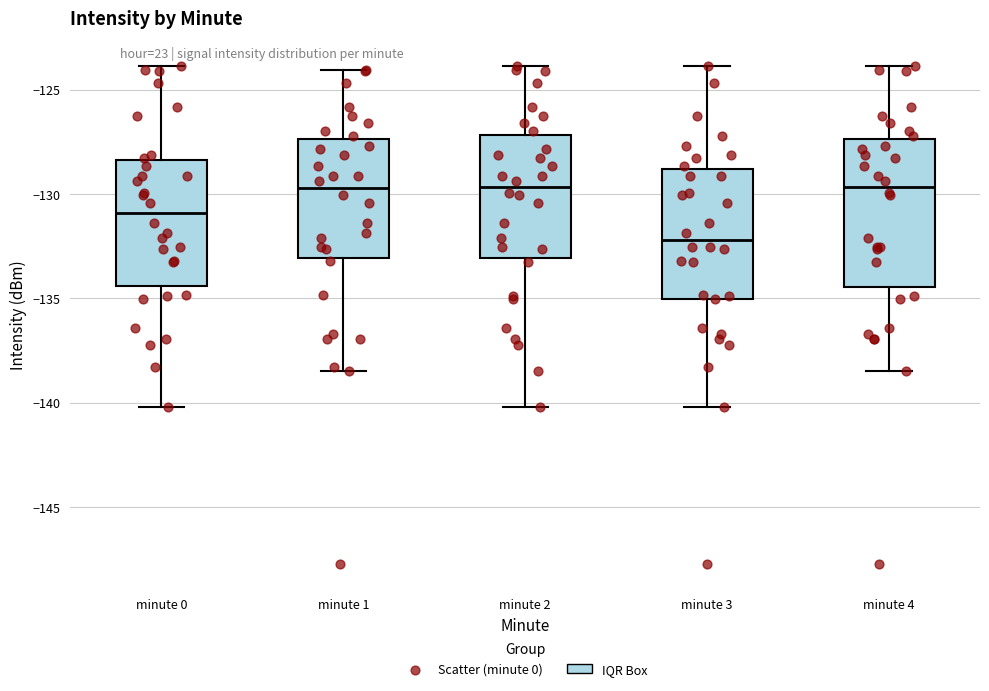

Where does the upper whisker of the box for minute 3 end on the y-axis? The values are not printed on the chart, so give them approximately, as read against the axis.

-124.0